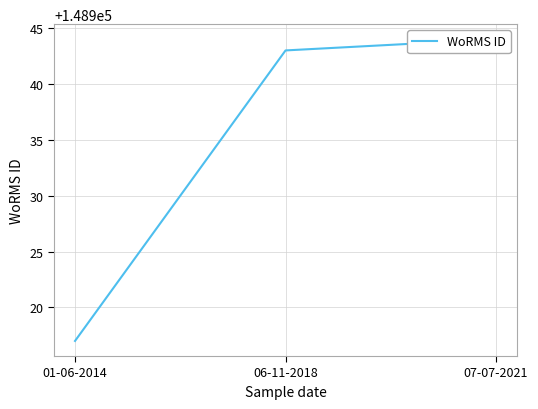

What is the label of the 1st point from the left?

01-06-2014